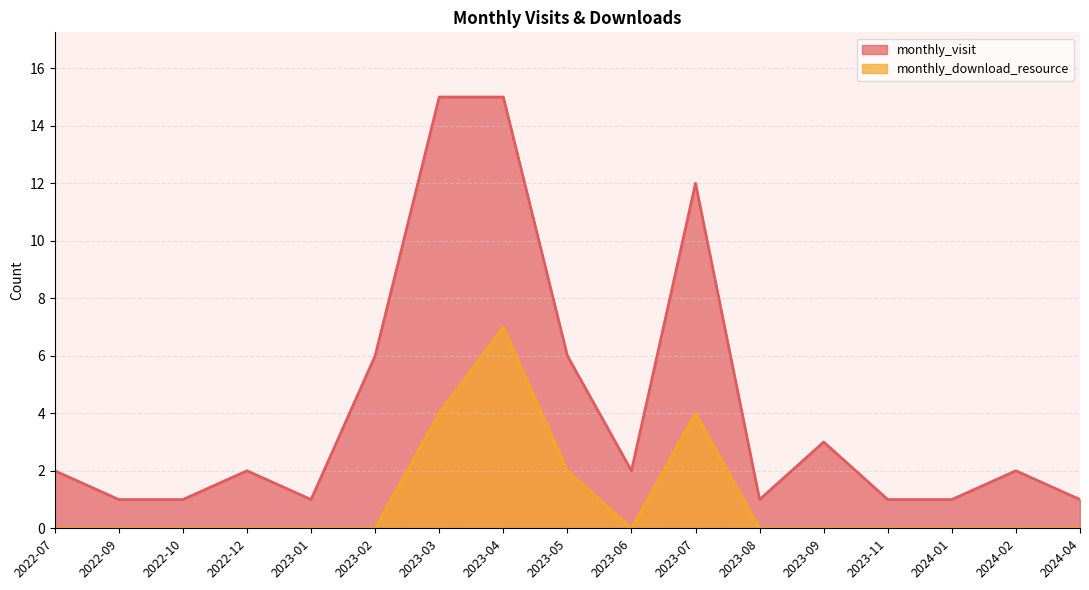

What position from the right is 2023-06?

8